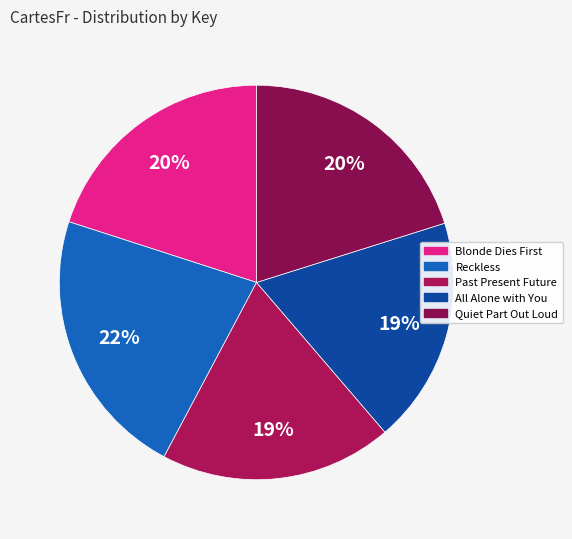

True or false: Past Present Future accounts for 24% of the total.

False